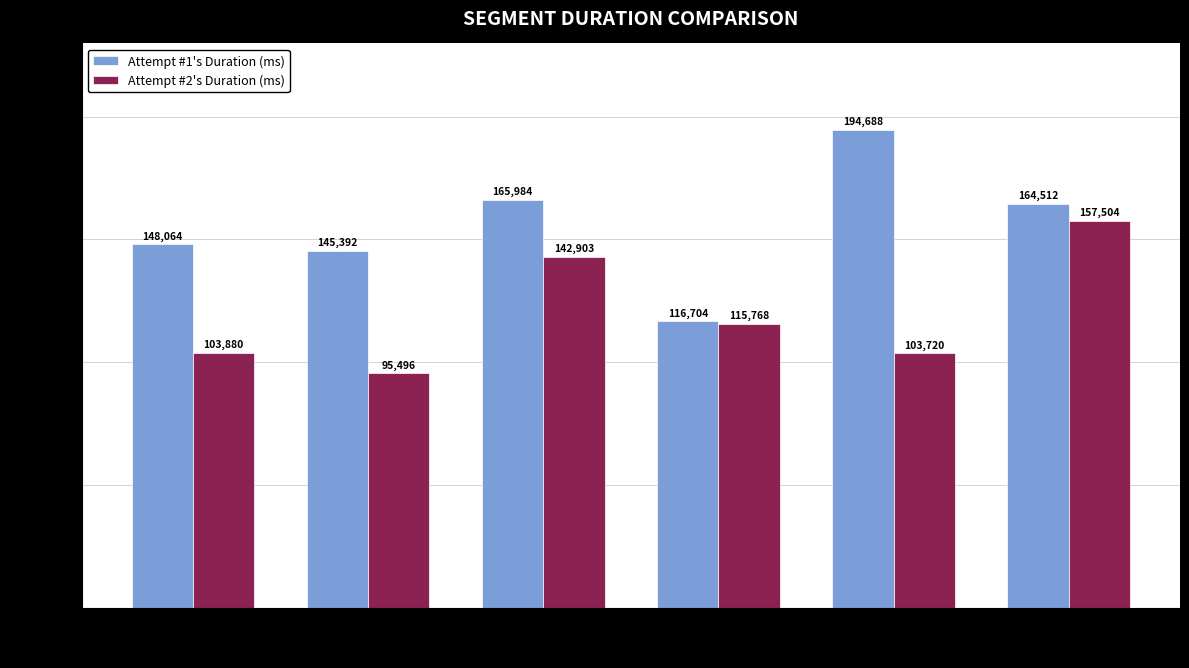

List the series in order of their peak value, highest first.

Attempt #1's Duration (ms), Attempt #2's Duration (ms)